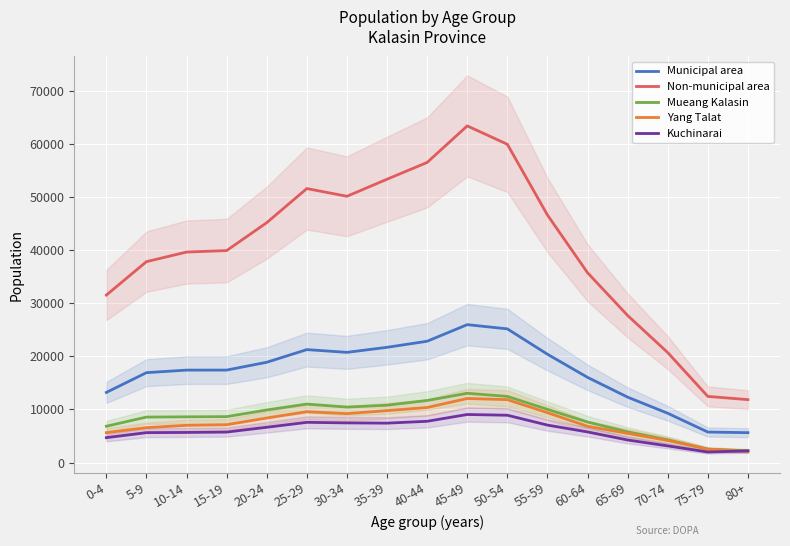

What position from the right is 50-54?

7